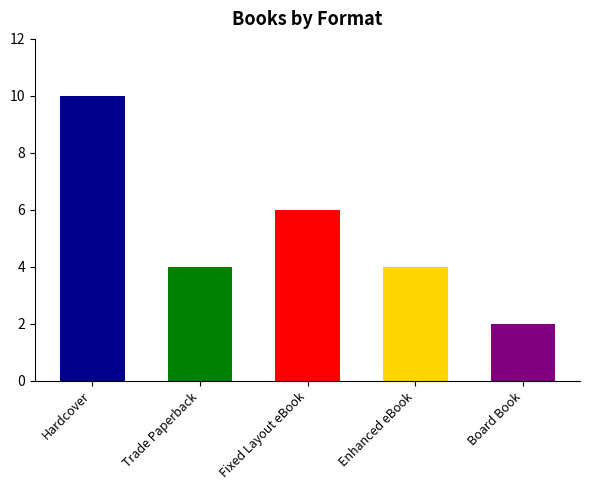

Is it true that the value at Board Book is 1?

False